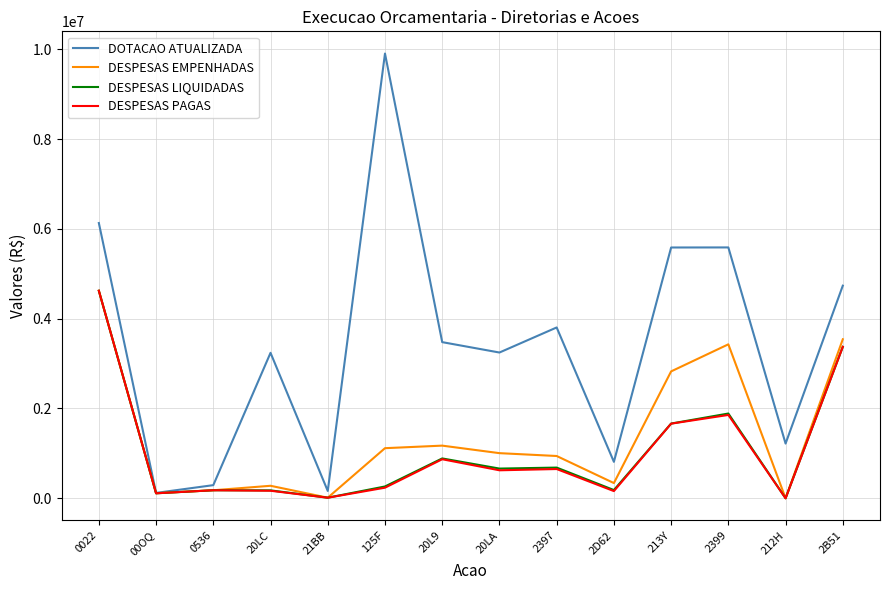

Between 0022 and 20L9, which series saw the biggest shift?

DESPESAS PAGAS